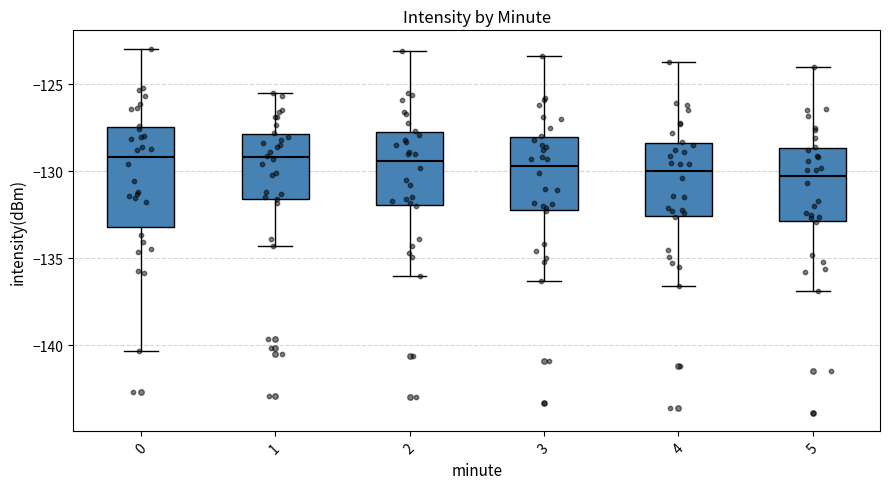

Comparing the boxes themselves (not the whiskers), which one is the tallest?

0